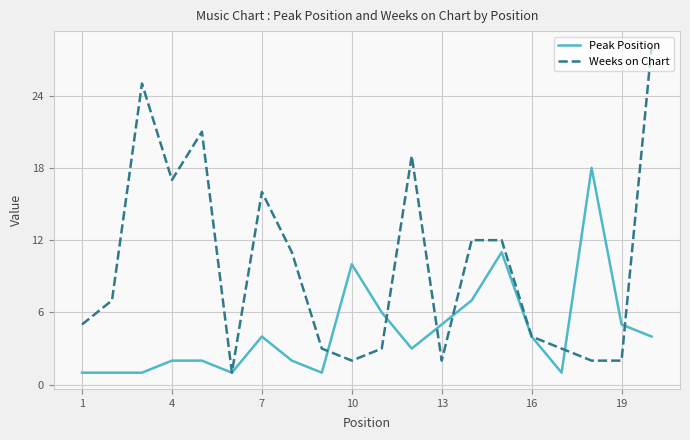

Which series has the widest spread of values?

Weeks on Chart